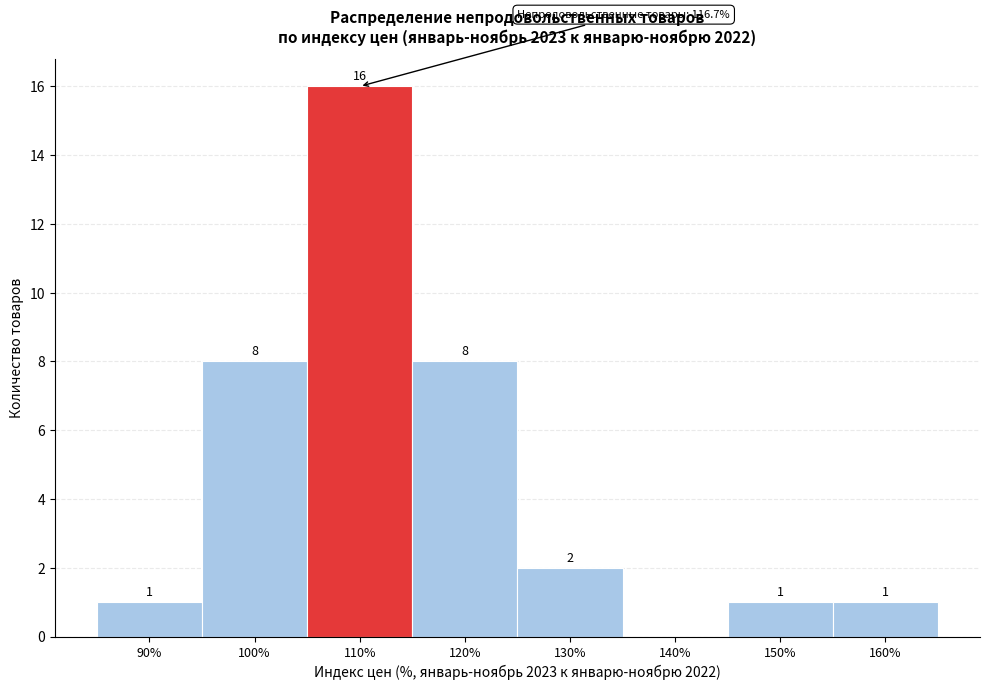

Reading left to right, list all the values displayed in this chart.

90%=1	100%=8	110%=16	120%=8	130%=2	140%=0	150%=1	160%=1